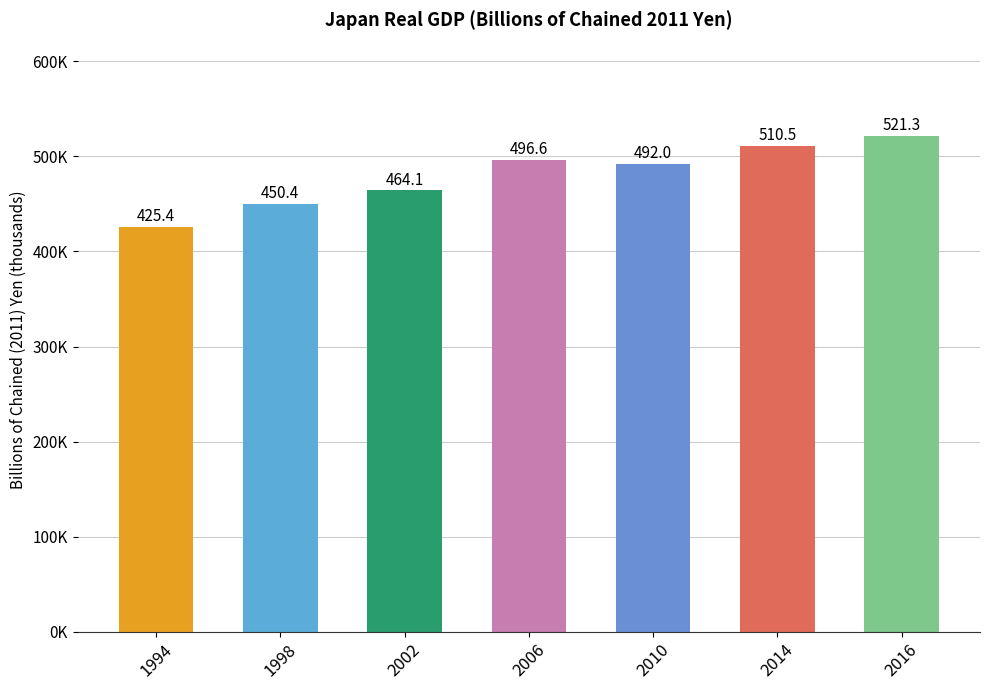

List the labels in order of value, largest first.

2016, 2014, 2006, 2010, 2002, 1998, 1994